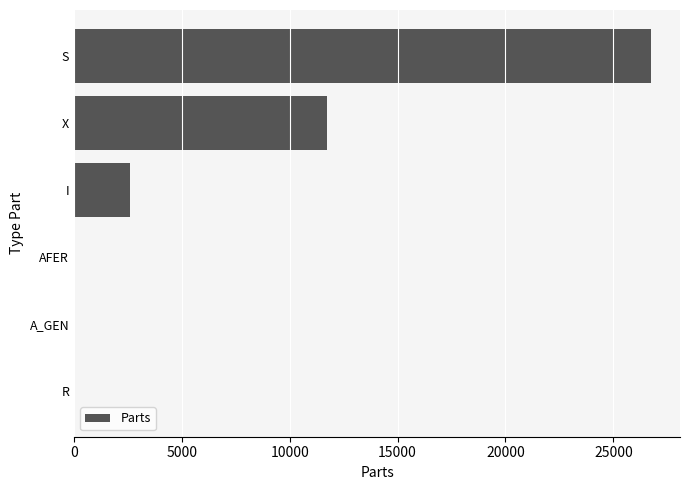

What is the greatest value displayed?

26753.8